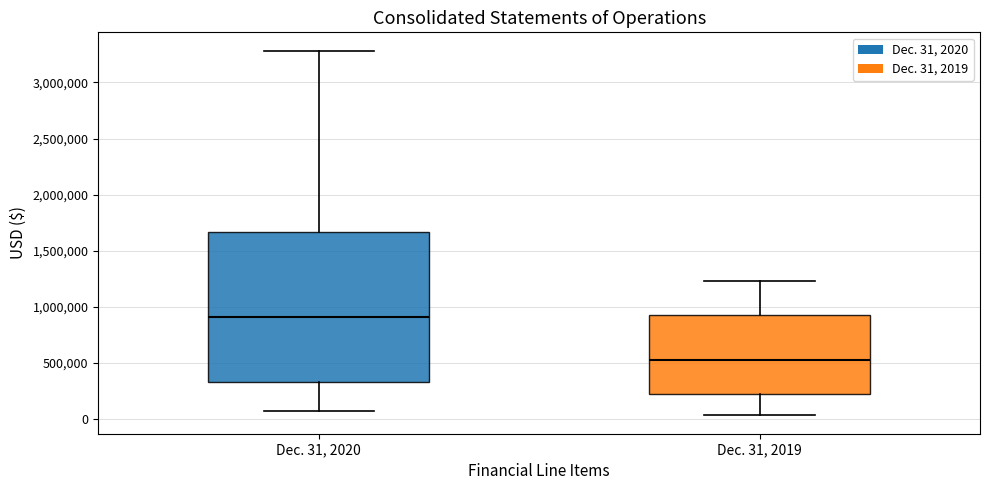

Comparing the boxes themselves (not the whiskers), which one is the tallest?

Dec. 31, 2020